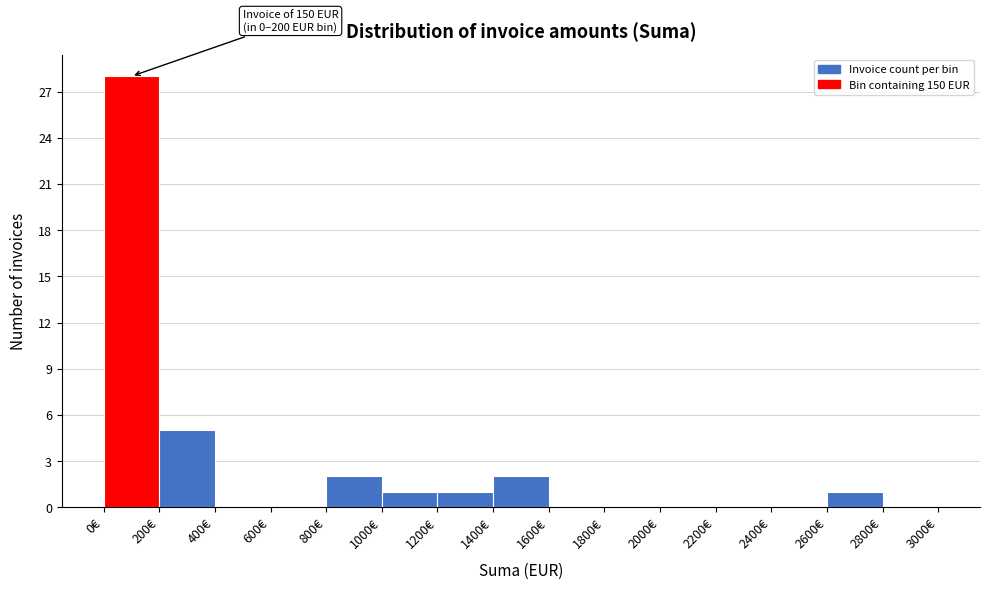

Over which range of the x-axis is the bar tallest?

0 to 200